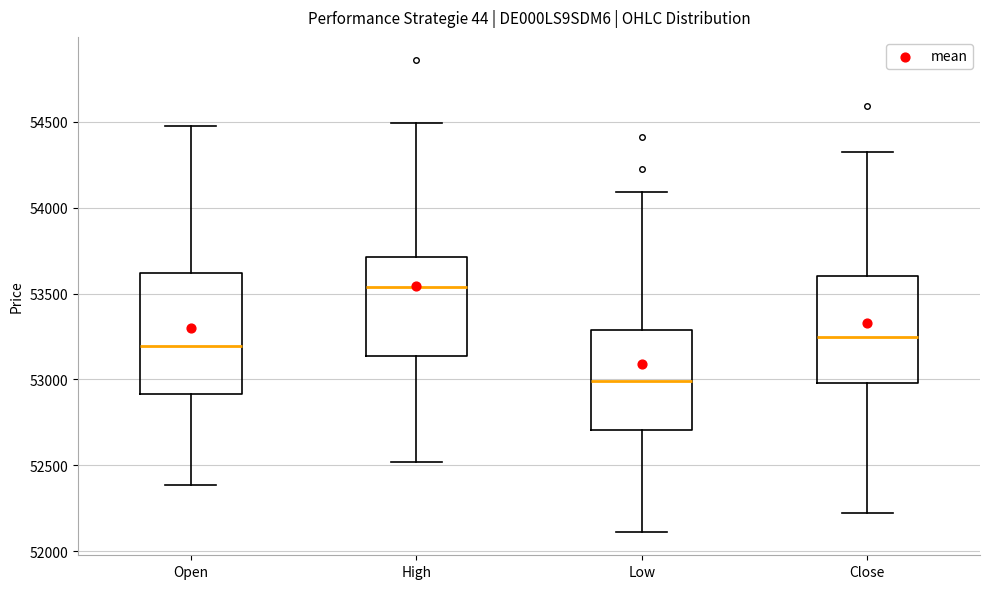

Which box's median line is the lowest?

Low